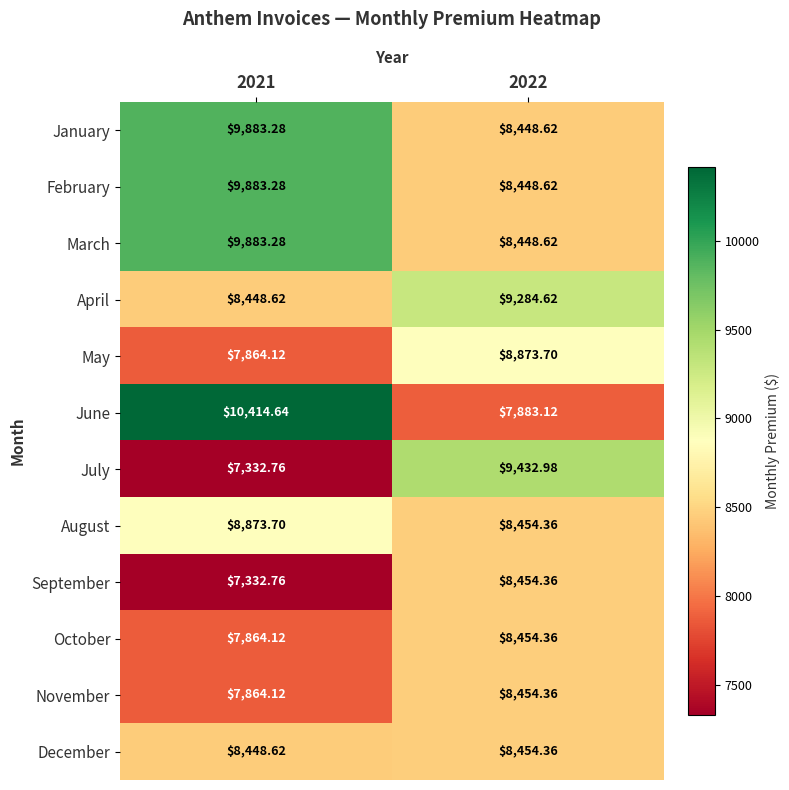

Is the value of December at 2021 greater than the value of November at 2022?

No